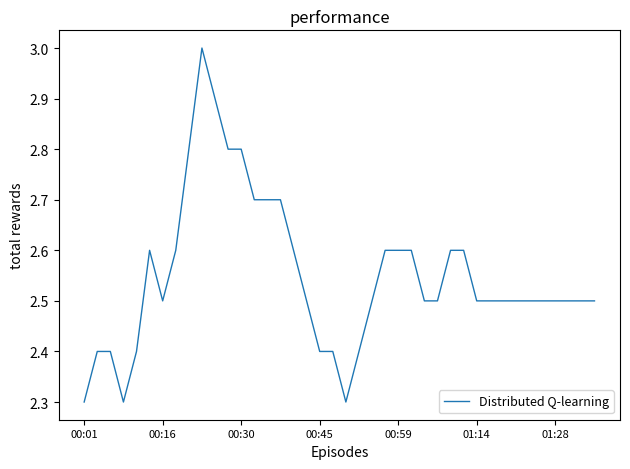

What is the difference between the maximum and minimum values?

0.7